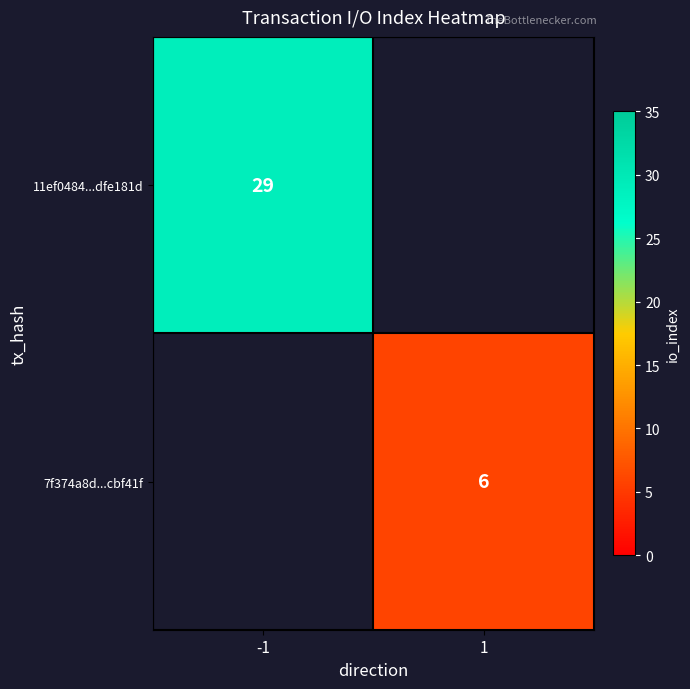

How many data points does each series have?

2